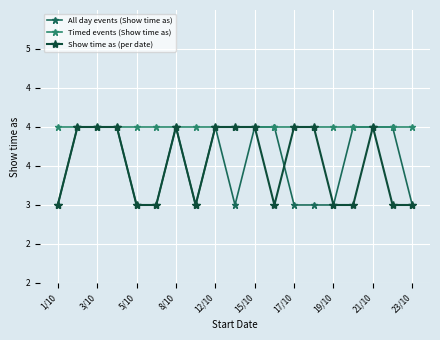

Which series has the largest total across all categories?

Timed events (Show time as)